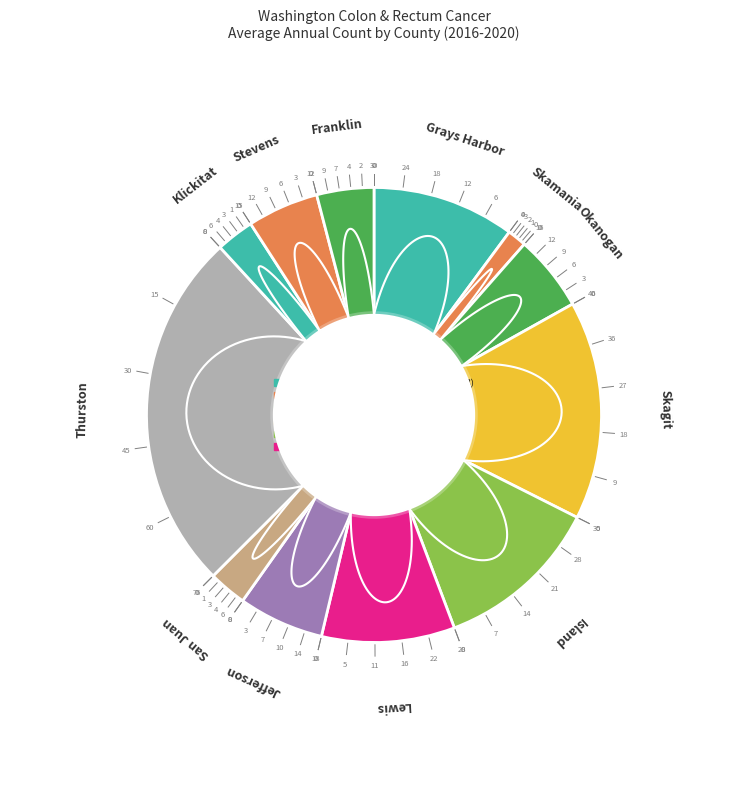

Rank the categories by value from lowest to highest.

Skamania, San Juan, Klickitat, Franklin, Stevens, Okanogan, Jefferson, Lewis, Grays Harbor, Island, Skagit, Thurston